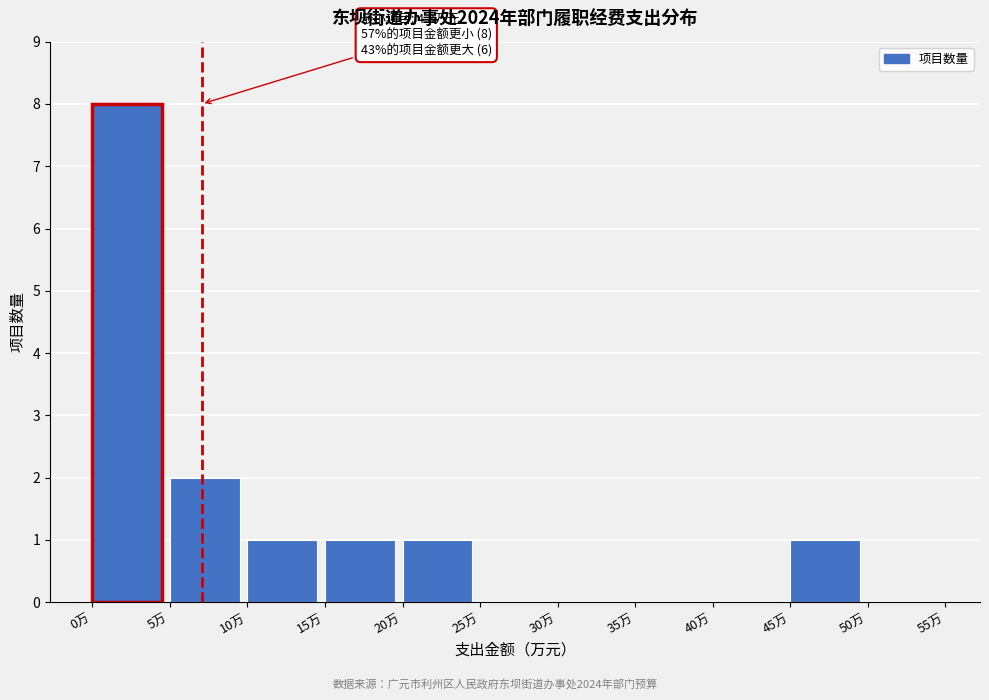

Over which range of the x-axis is the bar tallest?

0 to 5